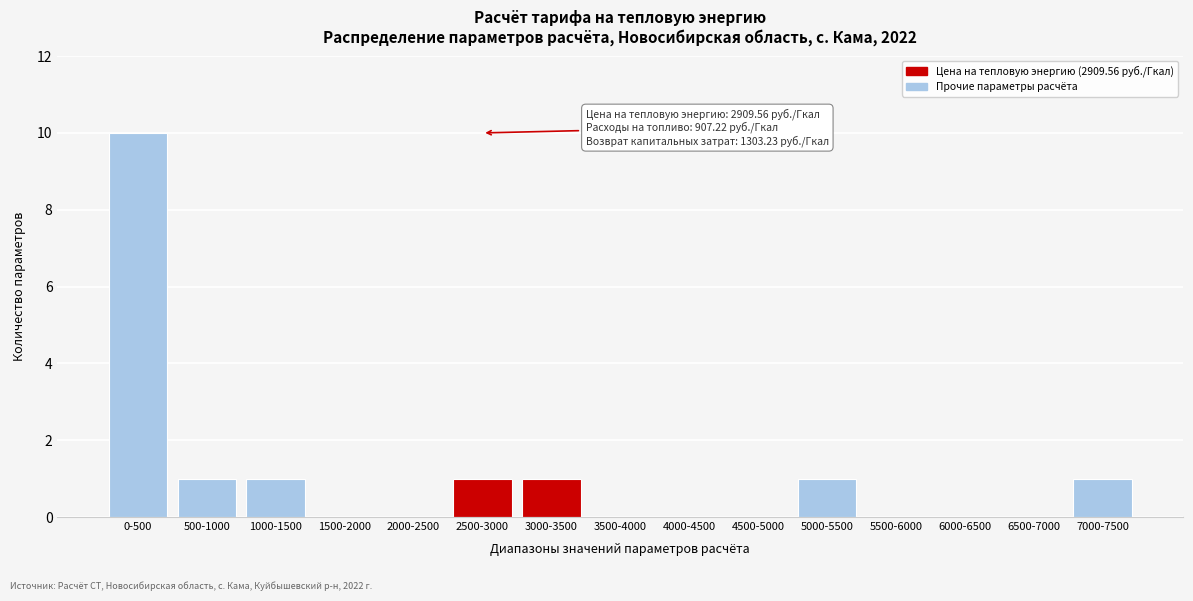

Reading left to right, extract all data points from this chart.

0-500=10	500-1000=1	1000-1500=1	1500-2000=0	2000-2500=0	2500-3000=1	3000-3500=1	3500-4000=0	4000-4500=0	4500-5000=0	5000-5500=1	5500-6000=0	6000-6500=0	6500-7000=0	7000-7500=1